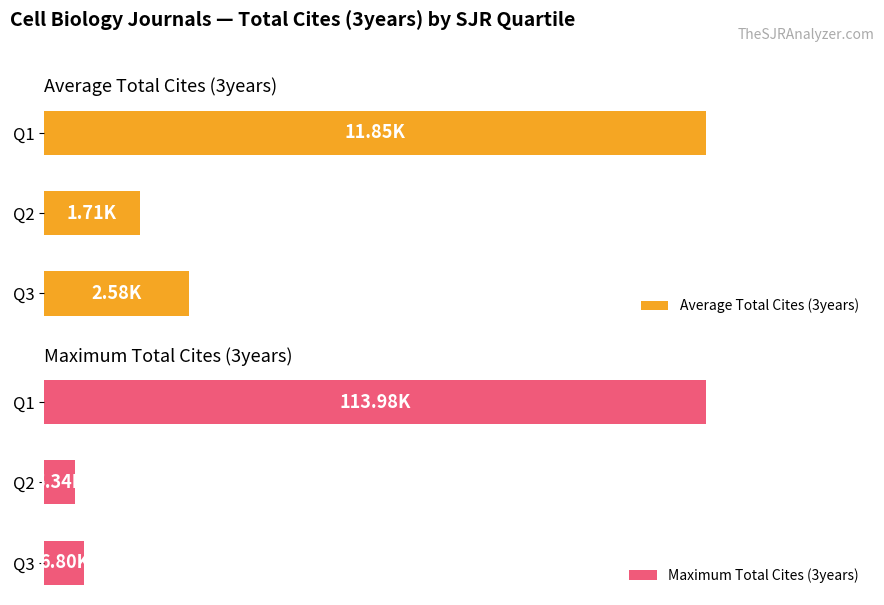

Rank the series by their maximum value, from lowest to highest.

Average Total Cites (3years), Maximum Total Cites (3years)